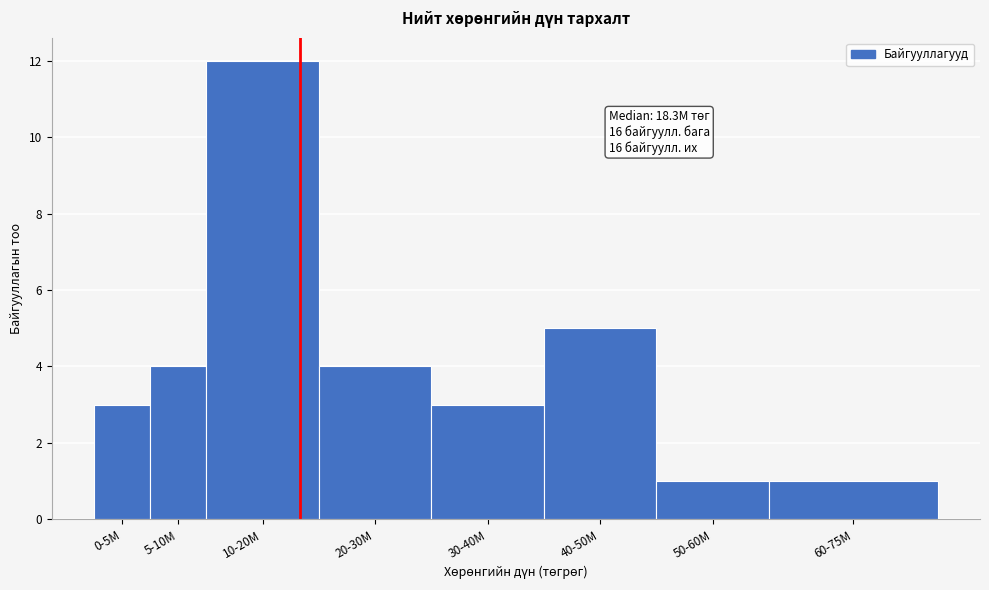

Reading right to left, what are all the values shown in this chart?

60-75M=1	50-60M=1	40-50M=5	30-40M=3	20-30M=4	10-20M=12	5-10M=4	0-5M=3